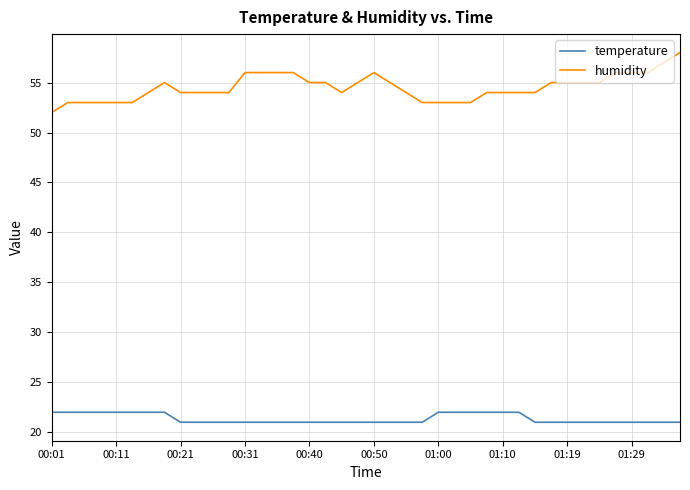

Which series has the largest range (max minus min)?

humidity